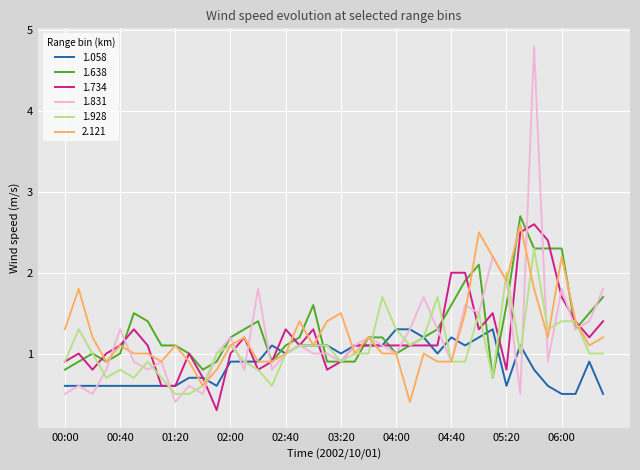

What is the minimum value shown in the chart?

0.3